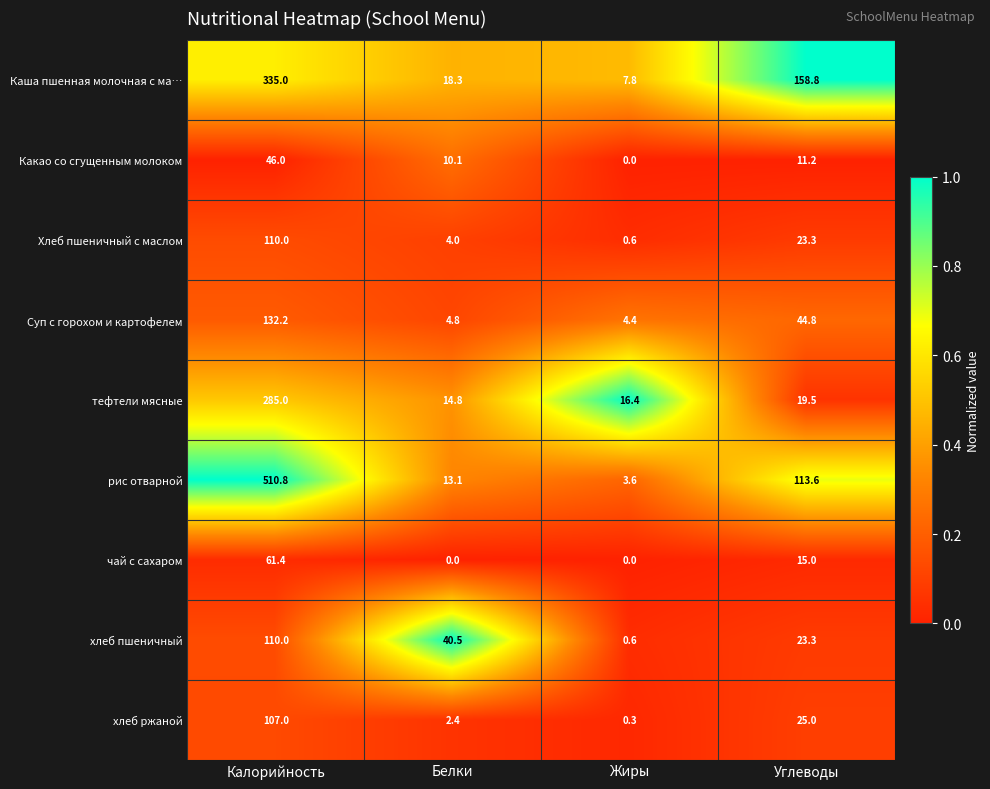

The чай с сахаром series shows 61.4 at Калорийность. True or false?

True